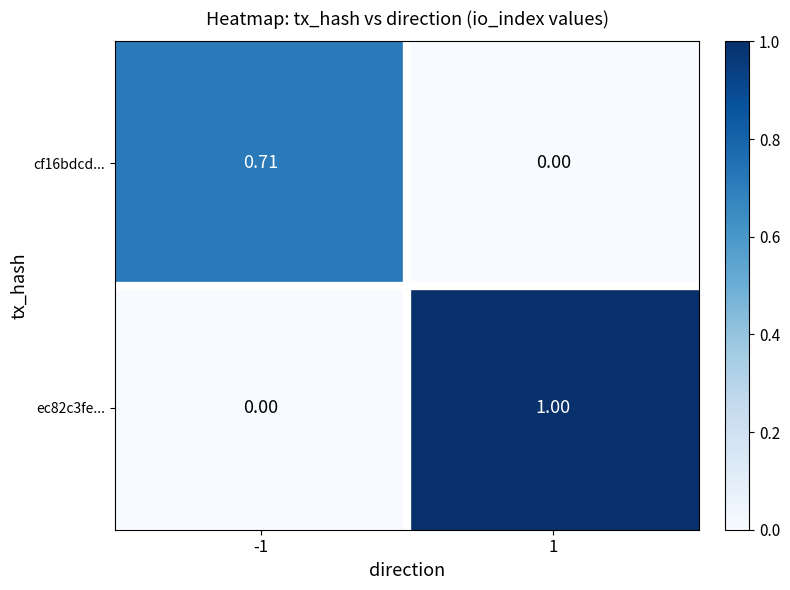

Which category has the highest value across all series?

1